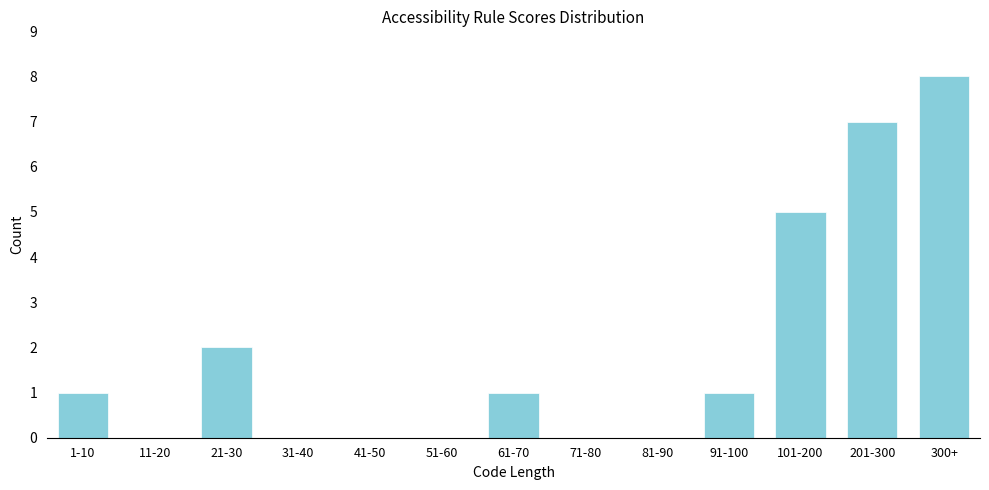

Reading right to left, extract all data points from this chart.

300+=8	201-300=7	101-200=5	91-100=1	81-90=0	71-80=0	61-70=1	51-60=0	41-50=0	31-40=0	21-30=2	11-20=0	1-10=1